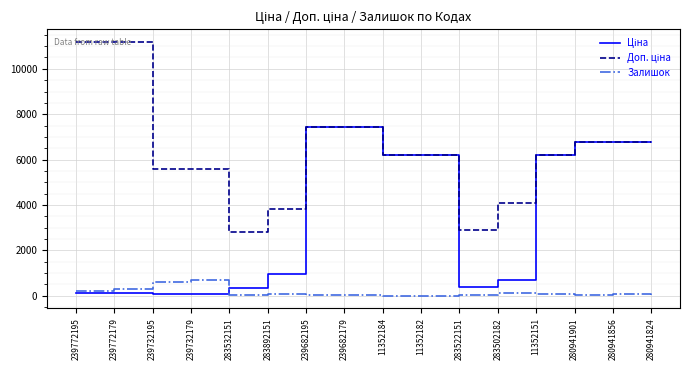

What is the smallest value displayed?

5.0